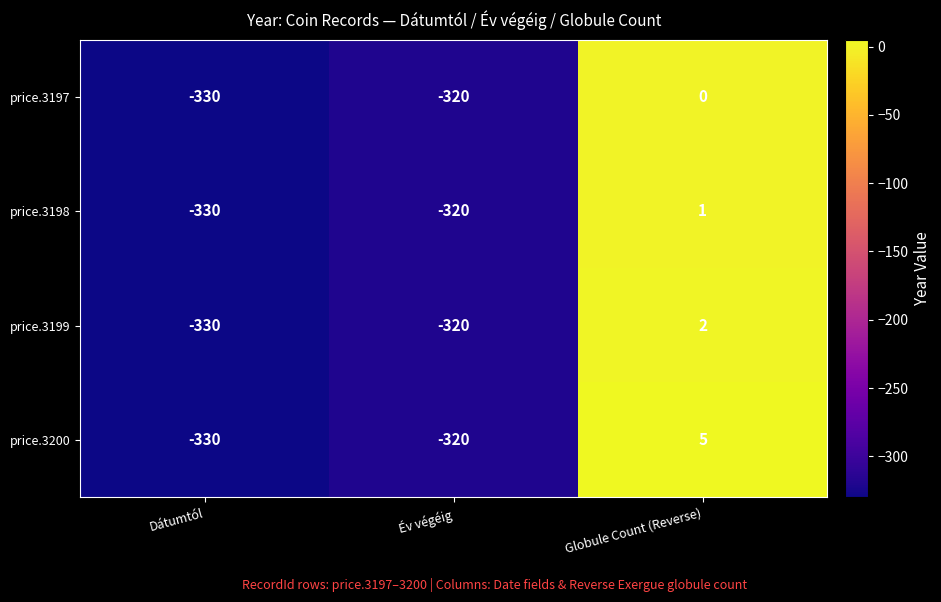

Read the price.3198 value at Dátumtól, to the nearest 5.

-330